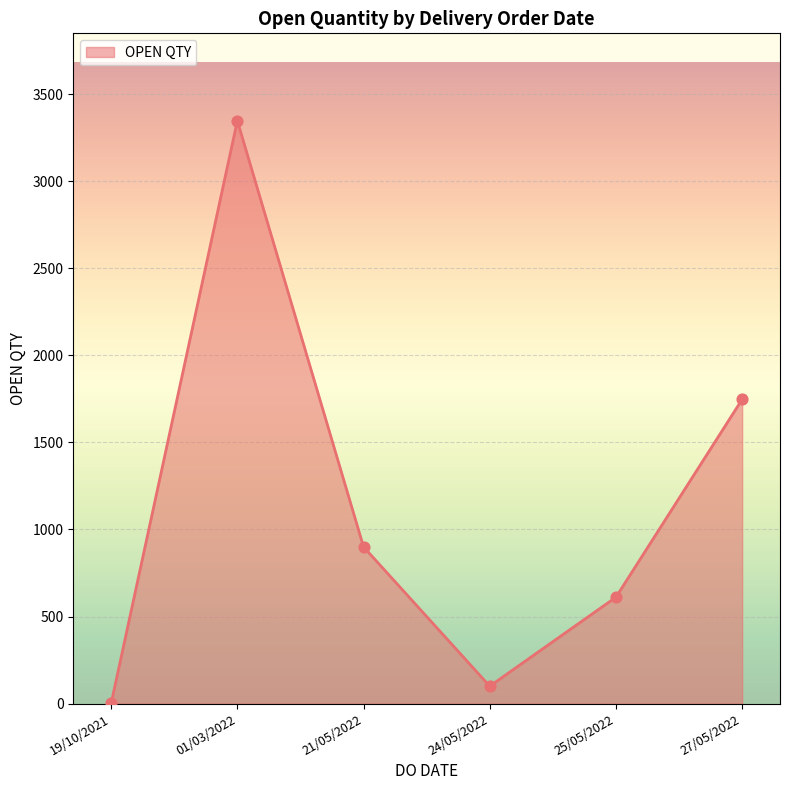

What is the change in value from 01/03/2022 to 24/05/2022?

-3247